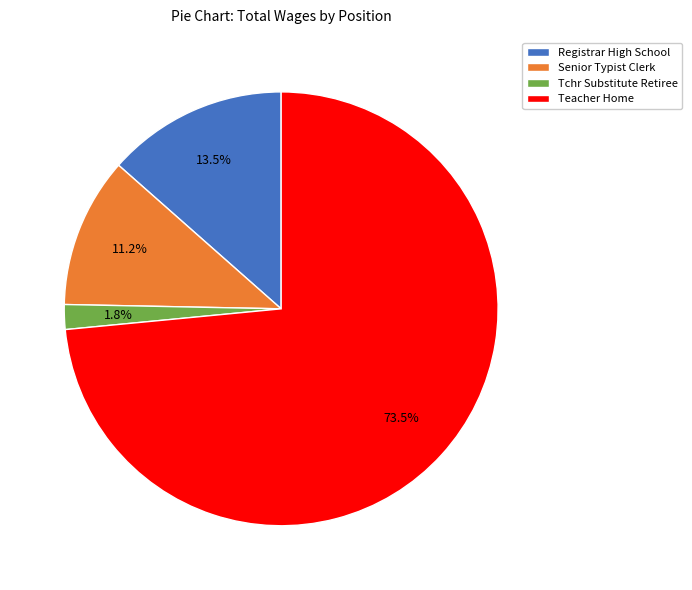

What is the total percentage of Tchr Substitute Retiree and Teacher Home?

75.3%